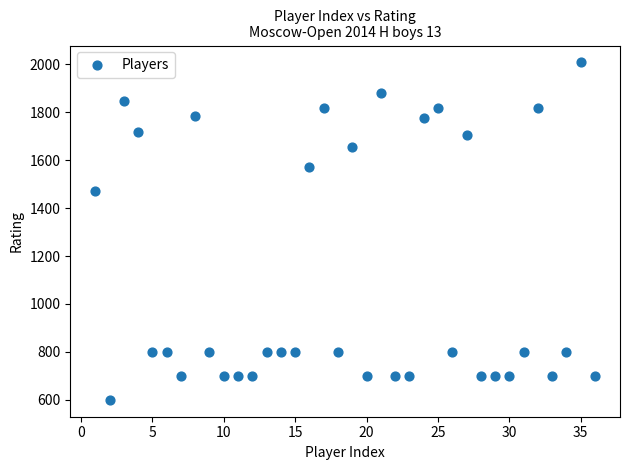

What Y value in the scatter plot is closest to 1304?

1473